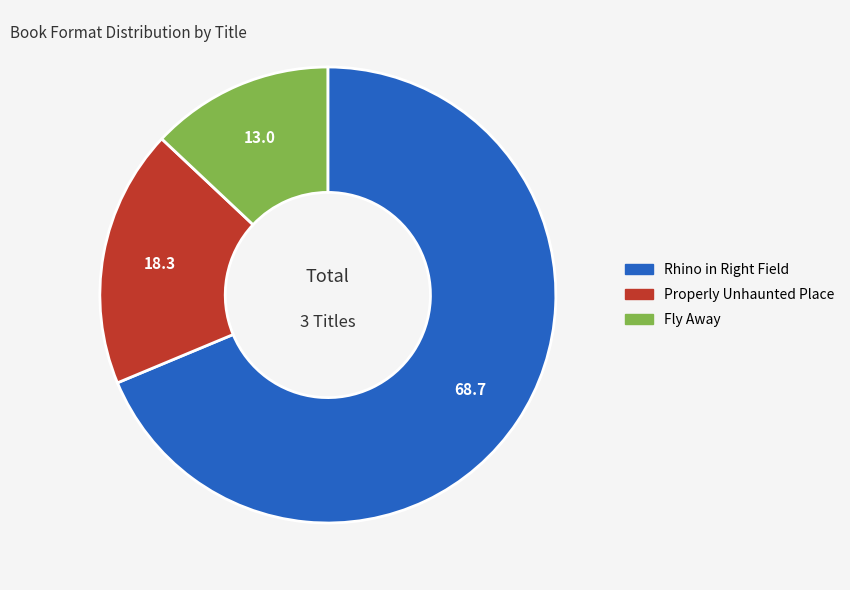

How many segments does this pie chart have?

3